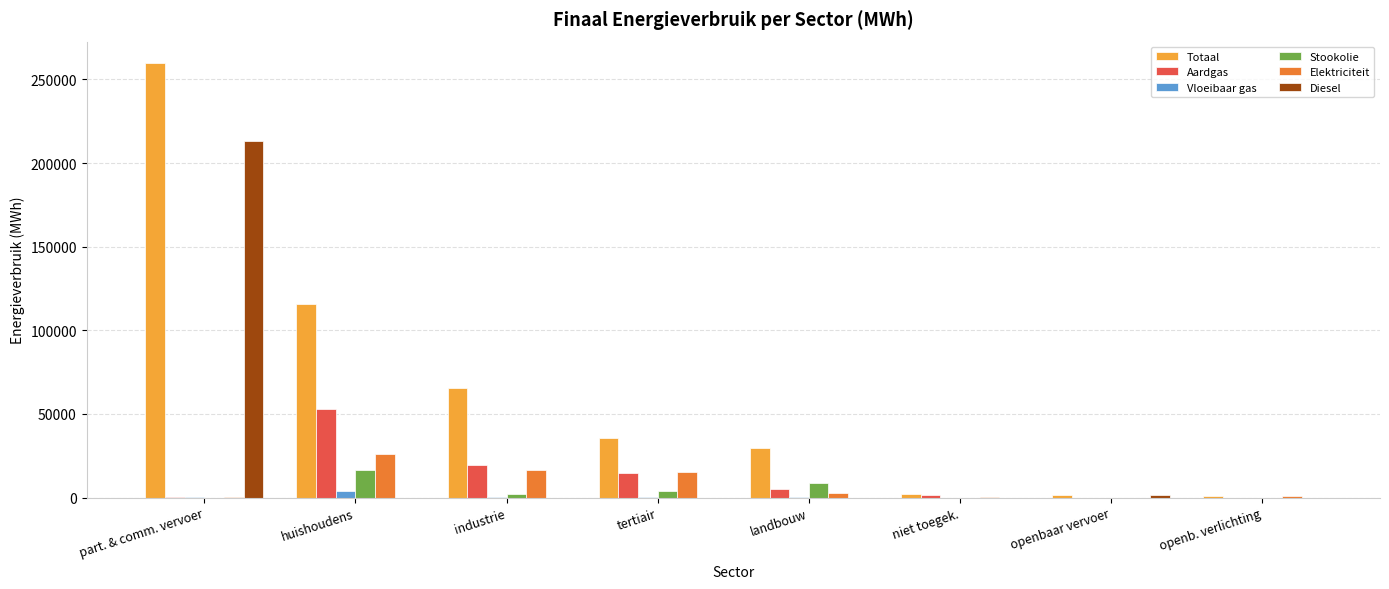

What is the maximum value for Diesel?

213450.1